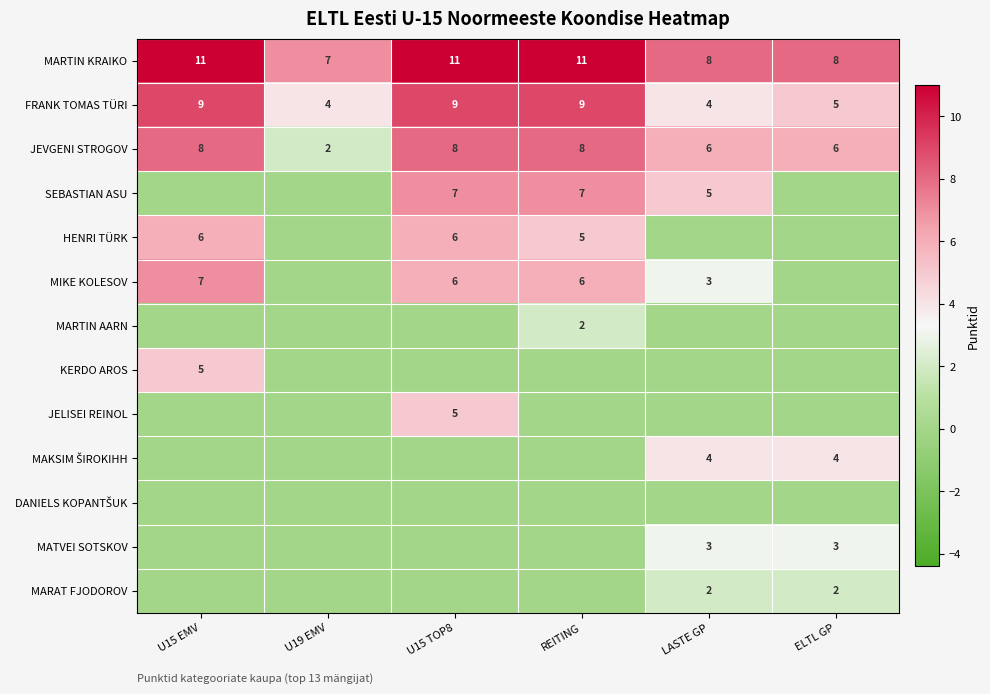

What is the highest value of the JEVGENI STROGOV series?

8